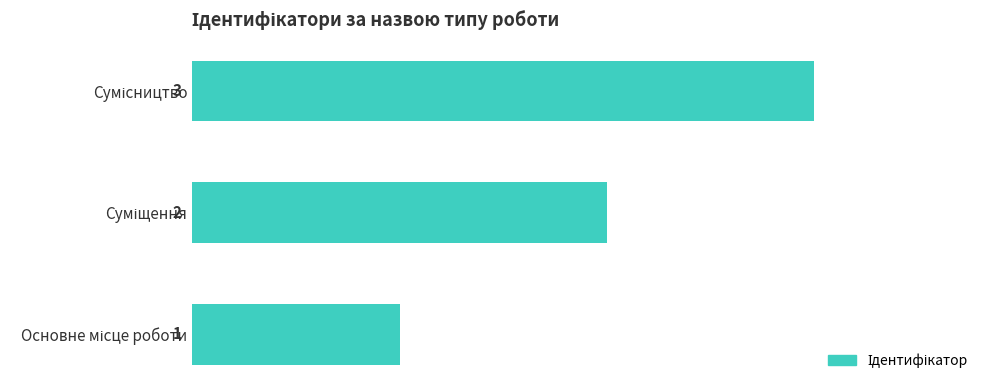

What is the sum of all values?

6